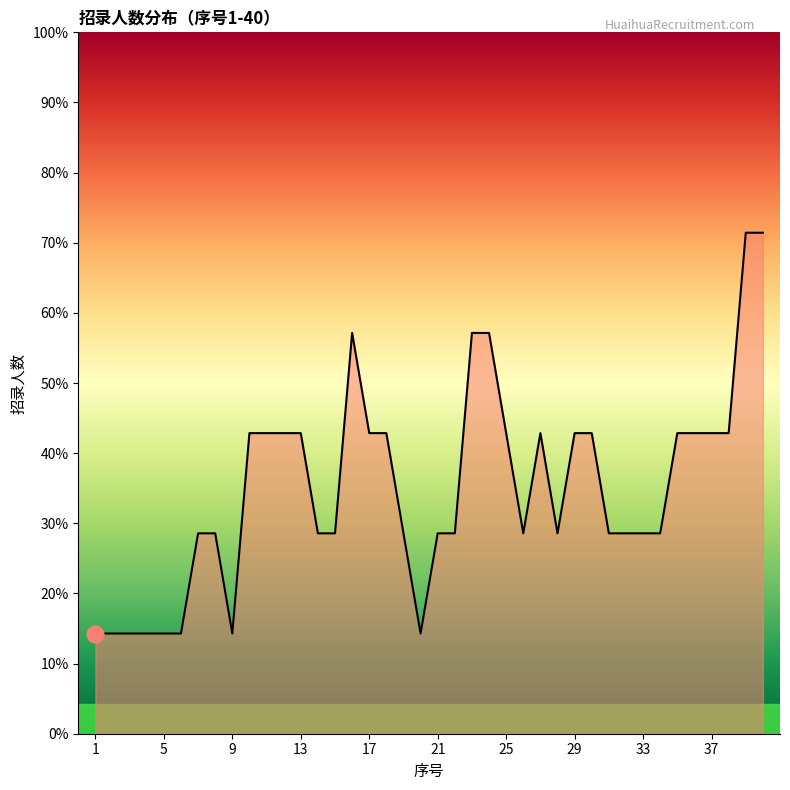

List the labels in order of value, largest first.

39, 40, 16, 23, 24, 10, 11, 12, 13, 17, 18, 25, 27, 29, 30, 35, 36, 37, 38, 7, 8, 14, 15, 19, 21, 22, 26, 28, 31, 32, 33, 34, 1, 2, 3, 4, 5, 6, 9, 20